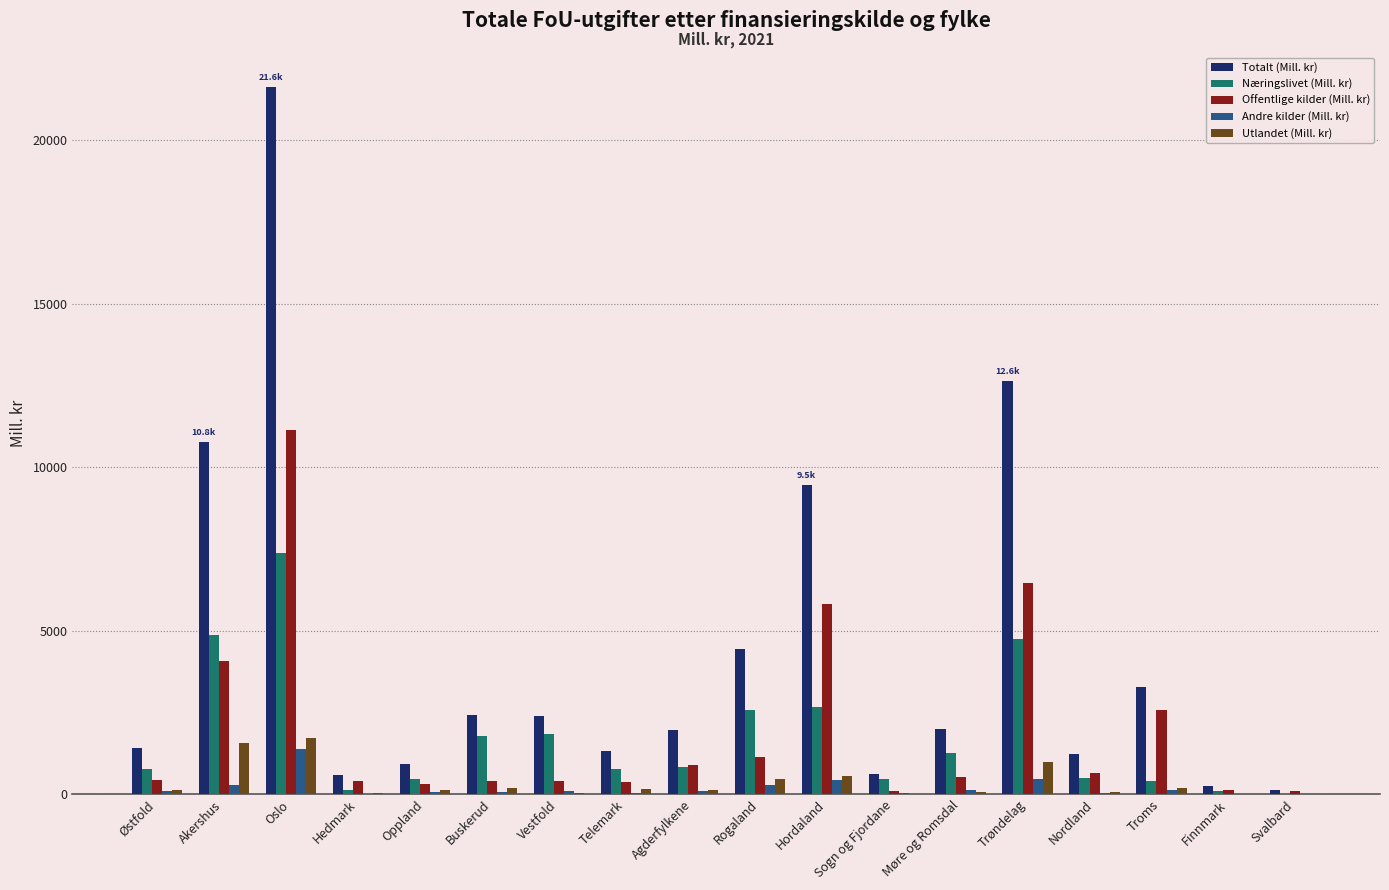

What are all the series names shown in the legend?

Totalt (Mill. kr), Næringslivet (Mill. kr), Offentlige kilder (Mill. kr), Andre kilder (Mill. kr), Utlandet (Mill. kr)